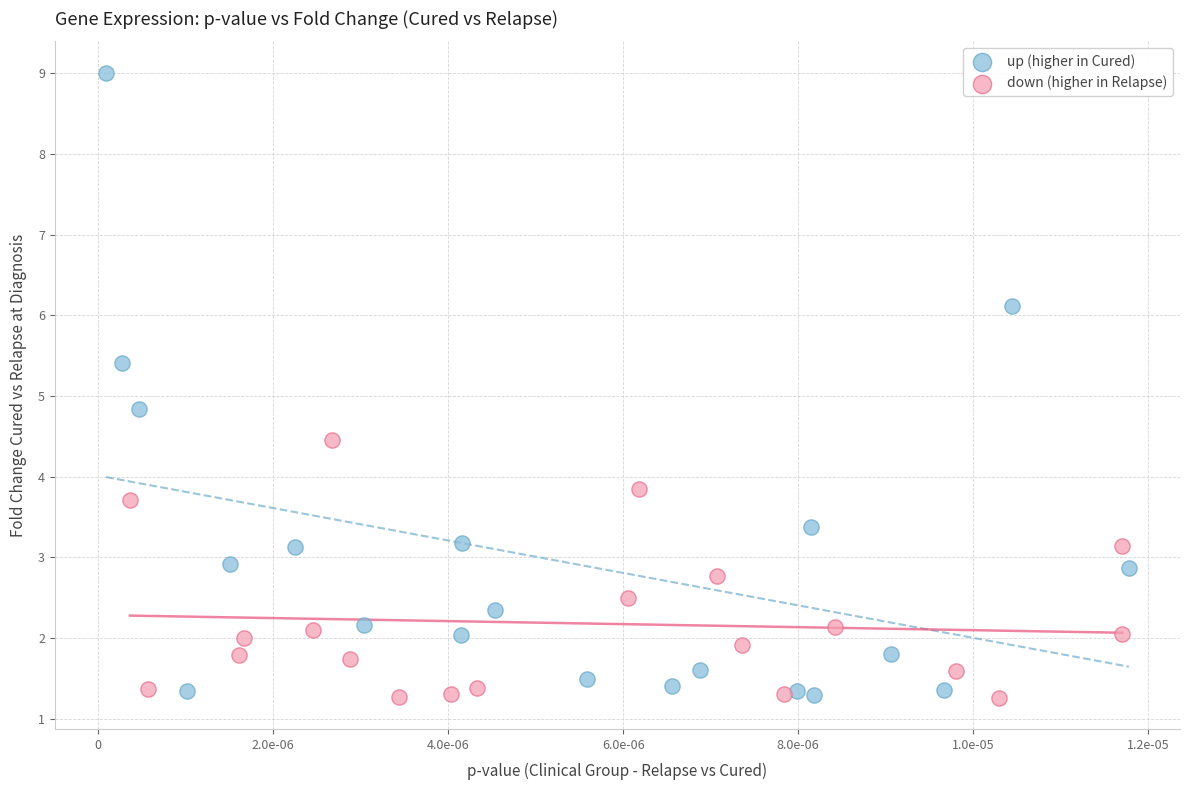

Which series has the largest Y range (max minus min)?

up (higher in Cured)